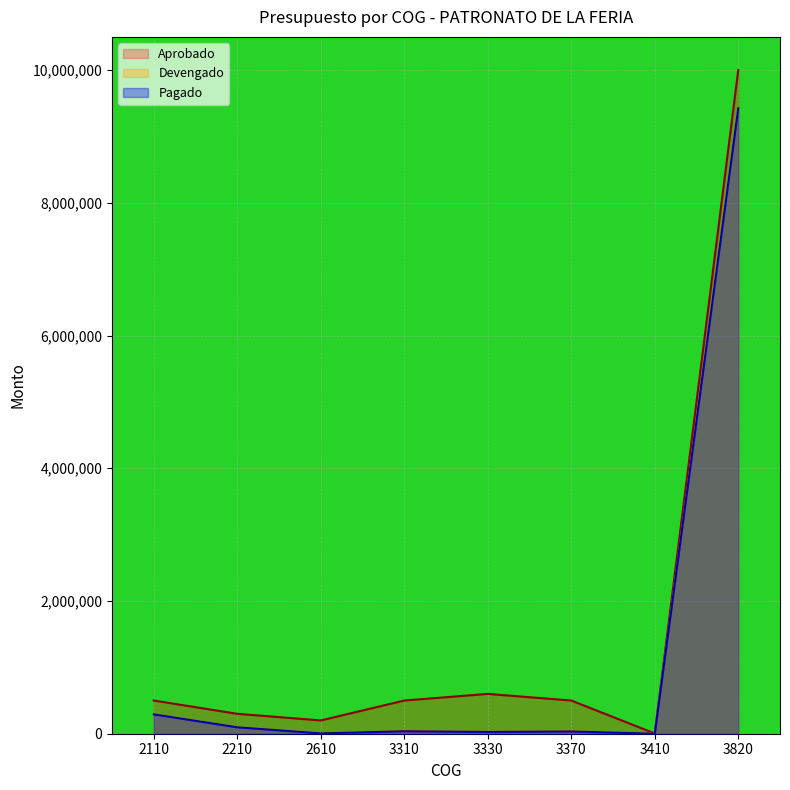

True or false: Aprobado and Devengado intersect in this chart.

False